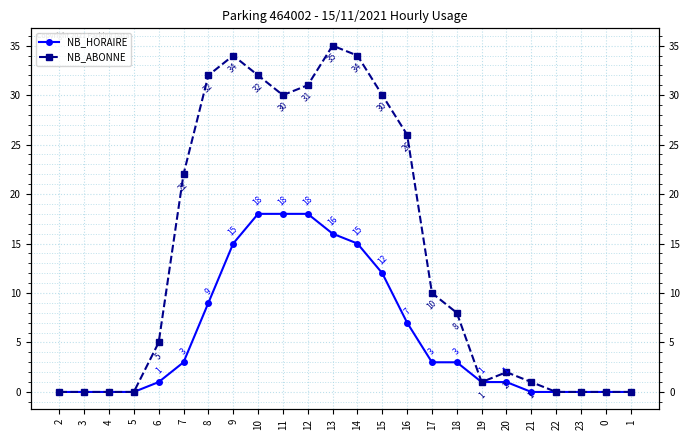

The value of NB_HORAIRE at 2 is 0. True or false?

True